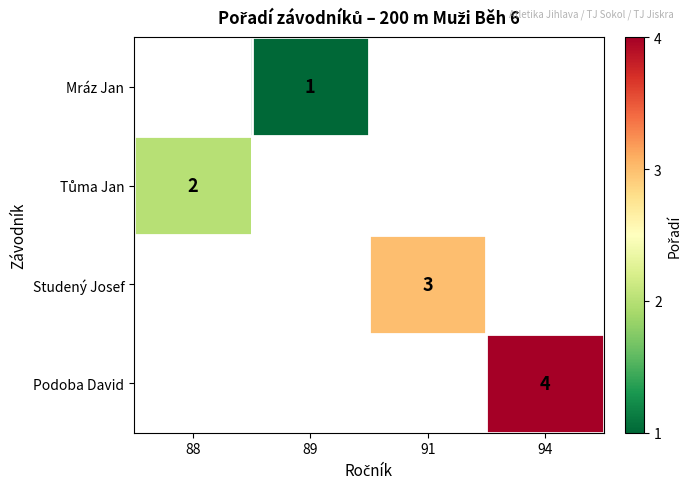

The Studený Josef series shows 4 at 91. True or false?

False